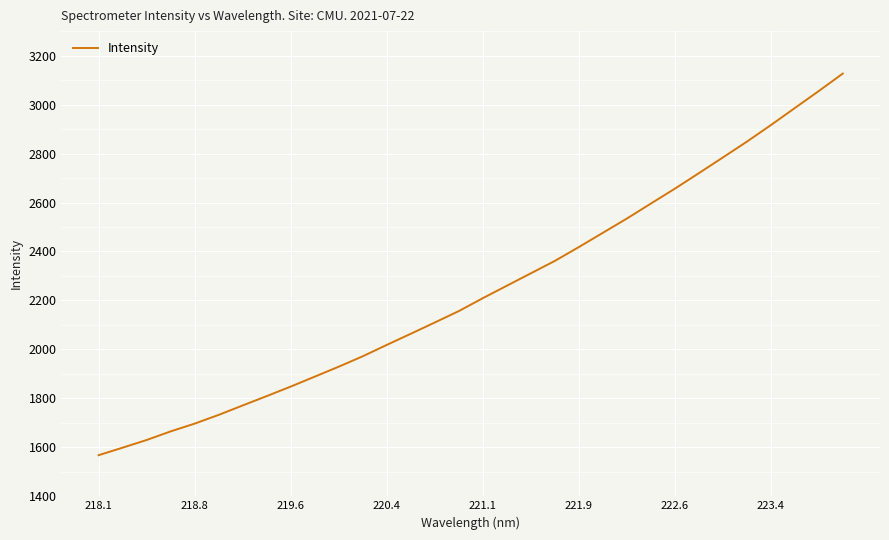

What is the smallest value displayed?

1568.0